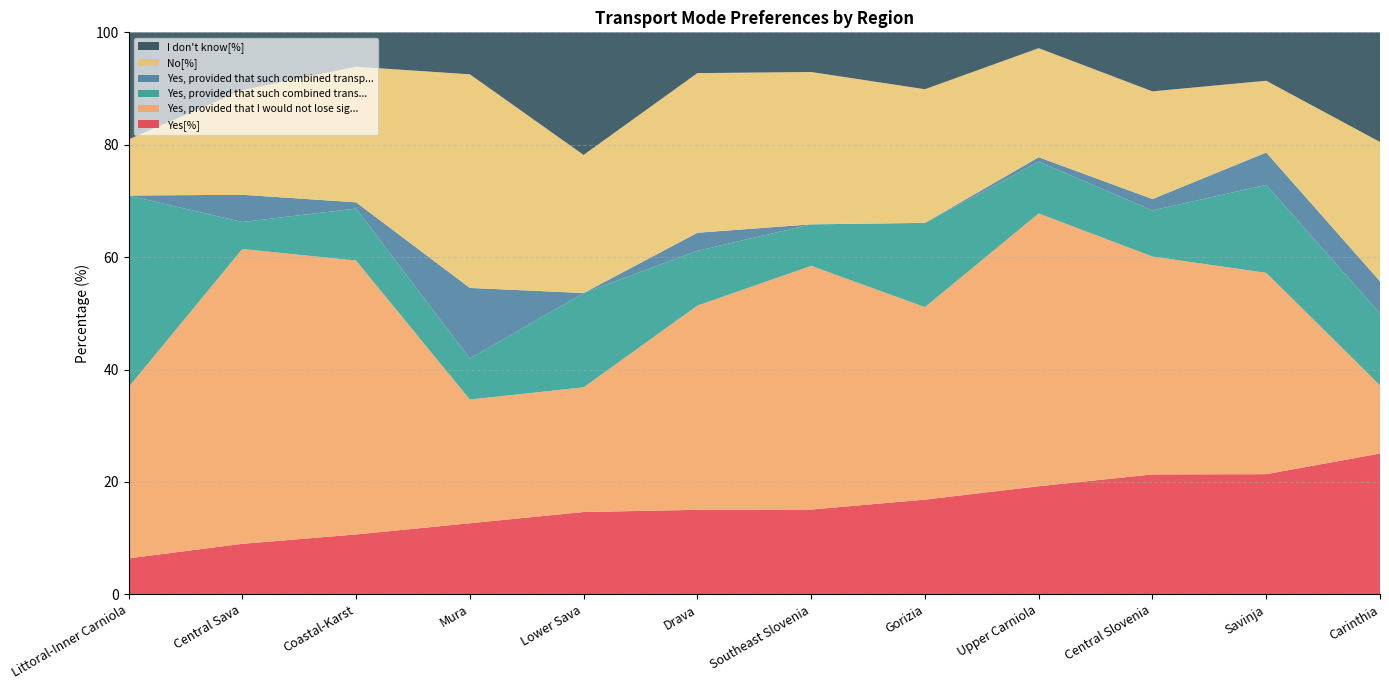

Reading left to right, what are all the values shown in this chart?

Yes[%]: Littoral-Inner Carniola=6.4	Central Sava=9.0	Coastal-Karst=10.7	Mura=12.7	Lower Sava=14.6	Drava=15.0	Southeast Slovenia=15.1	Gorizia=16.9	Upper Carniola=19.2	Central Slovenia=21.3	Savinja=21.4	Carinthia=25.1
Yes, provided that I would not lose sig...: Littoral-Inner Carniola=30.5	Central Sava=52.5	Coastal-Karst=48.7	Mura=22.0	Lower Sava=22.2	Drava=36.3	Southeast Slovenia=43.4	Gorizia=34.3	Upper Carniola=48.5	Central Slovenia=38.8	Savinja=35.8	Carinthia=12.1
Yes, provided that such combined trans...: Littoral-Inner Carniola=34.1	Central Sava=4.8	Coastal-Karst=9.2	Mura=7.3	Lower Sava=16.8	Drava=9.7	Southeast Slovenia=7.4	Gorizia=15.0	Upper Carniola=9.2	Central Slovenia=8.2	Savinja=15.6	Carinthia=12.8
Yes, provided that such combined transp...: Littoral-Inner Carniola=0.0	Central Sava=4.8	Coastal-Karst=1.1	Mura=12.6	Lower Sava=0.0	Drava=3.2	Southeast Slovenia=0.0	Gorizia=0.0	Upper Carniola=0.8	Central Slovenia=2.0	Savinja=5.8	Carinthia=5.7
No[%]: Littoral-Inner Carniola=10.0	Central Sava=18.6	Coastal-Karst=24.1	Mura=38.0	Lower Sava=24.6	Drava=28.4	Southeast Slovenia=27.1	Gorizia=23.8	Upper Carniola=19.4	Central Slovenia=19.2	Savinja=12.8	Carinthia=24.8
I don't know[%]: Littoral-Inner Carniola=19.1	Central Sava=10.3	Coastal-Karst=6.1	Mura=7.5	Lower Sava=21.8	Drava=7.3	Southeast Slovenia=7.1	Gorizia=10.1	Upper Carniola=2.8	Central Slovenia=10.5	Savinja=8.6	Carinthia=19.5